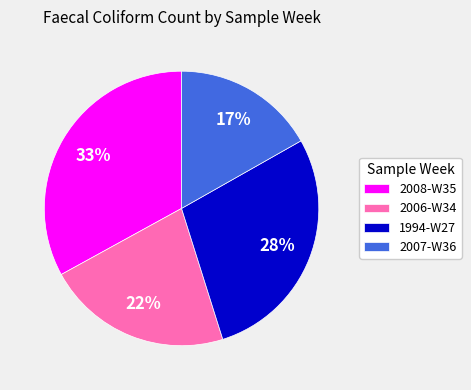

Count the number of slices in the pie.

4